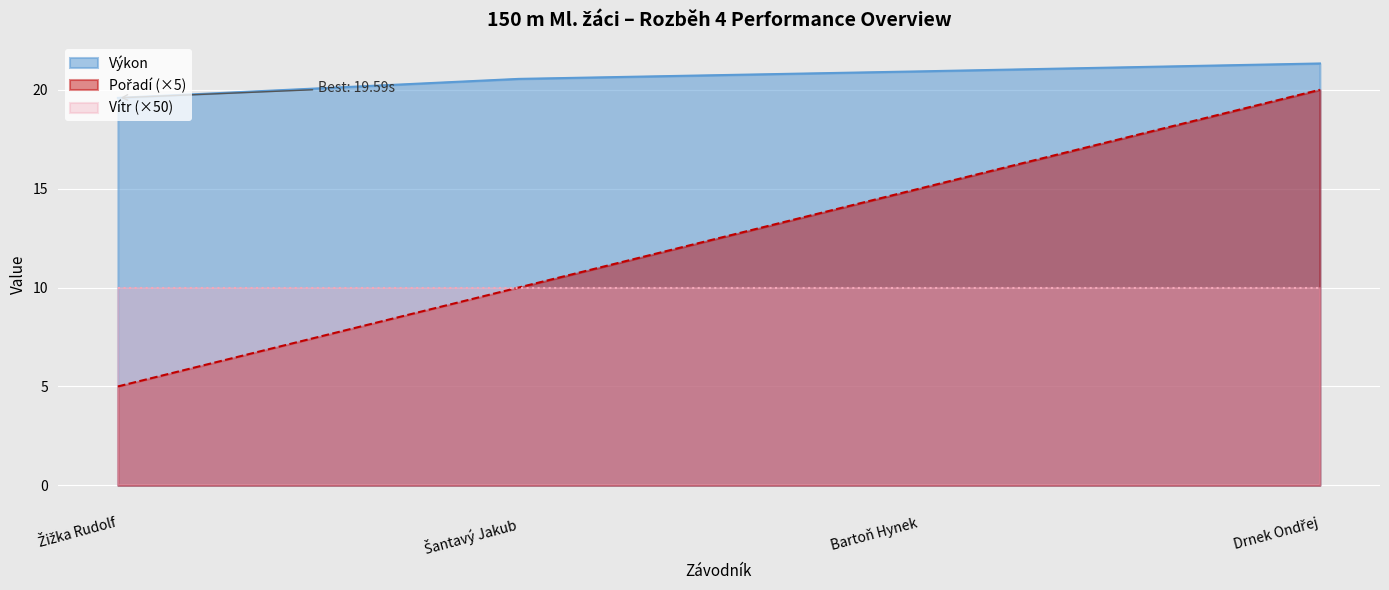

Which series has the largest total across all categories?

Výkon